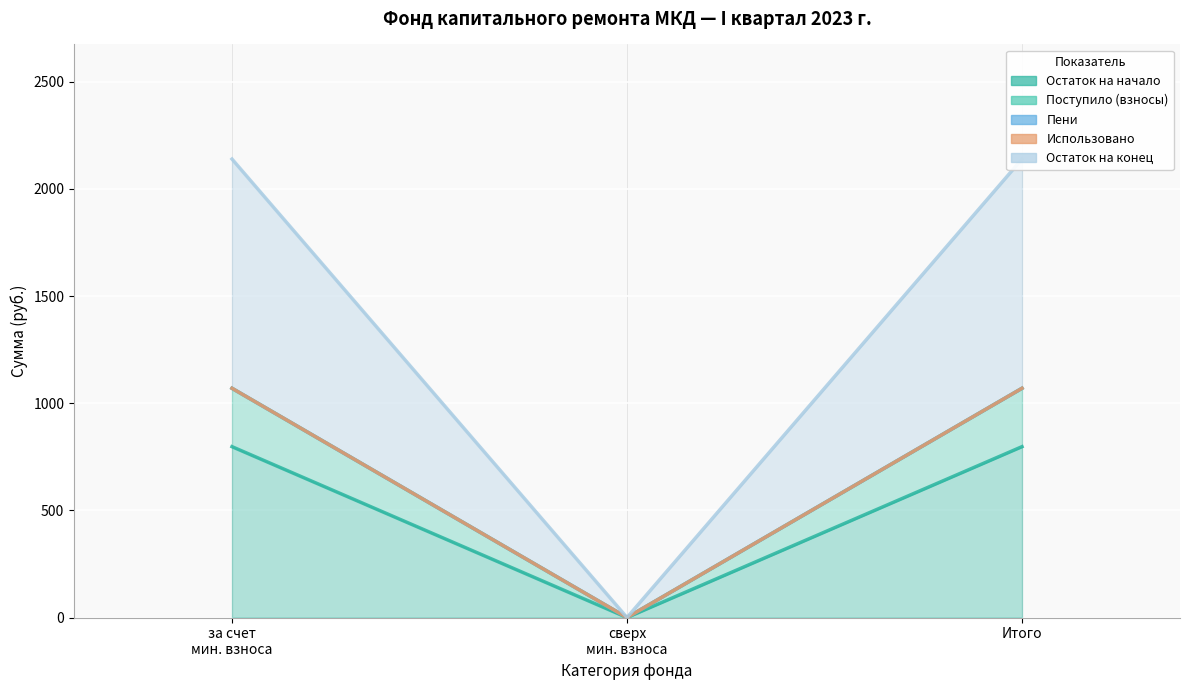

At which label does Поступило (взносы) first exceed 1069?

за счет мин. взноса